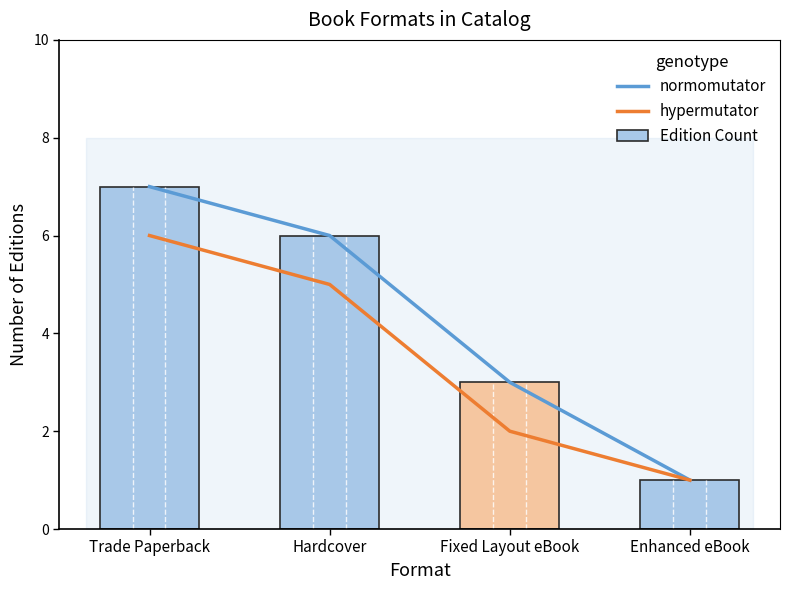

Where does the normomutator series first go above 6?

Trade Paperback